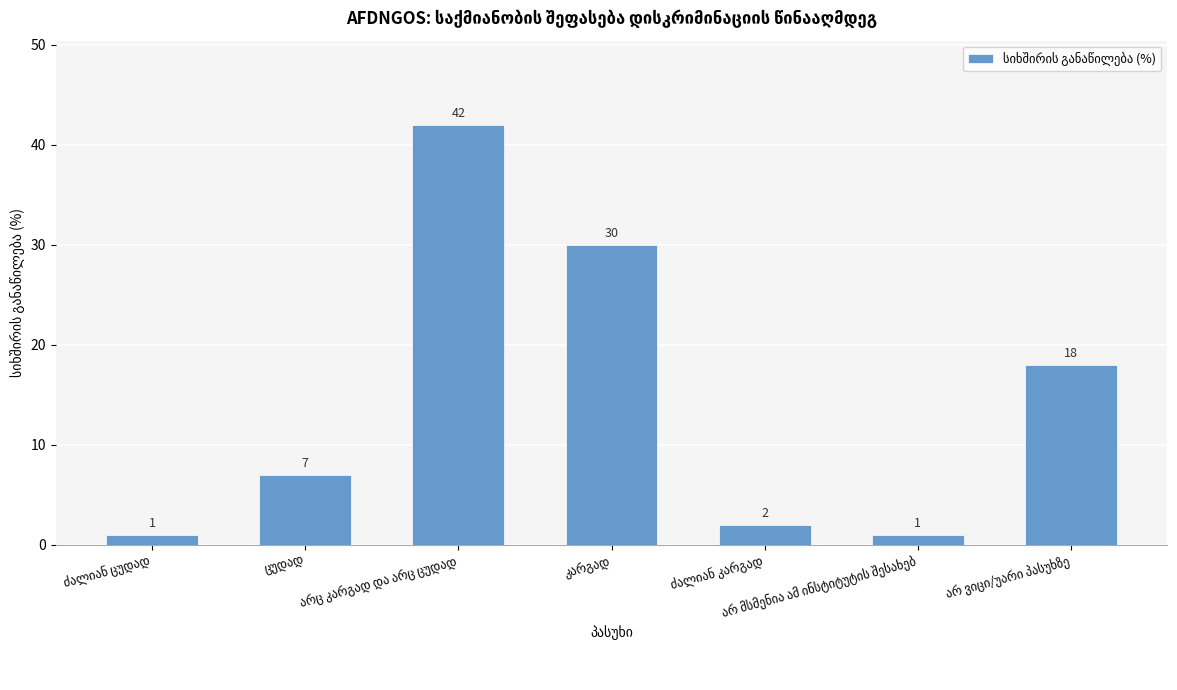

What is the greatest value displayed?

42